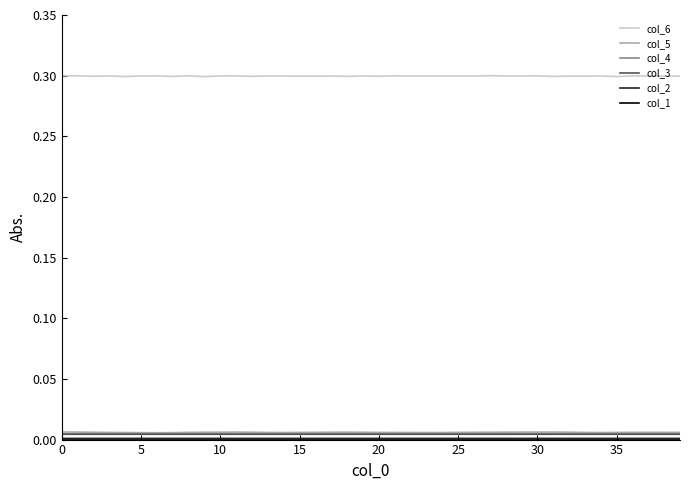

True or false: col_6 and col_4 intersect in this chart.

False